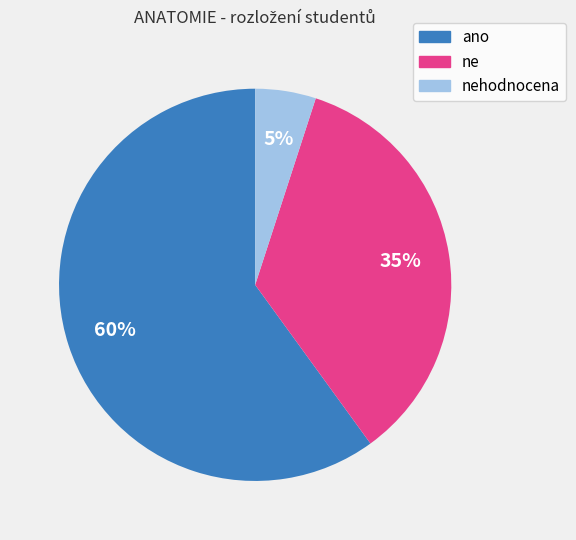

To the nearest percent, what portion does nehodnocena represent?

5%